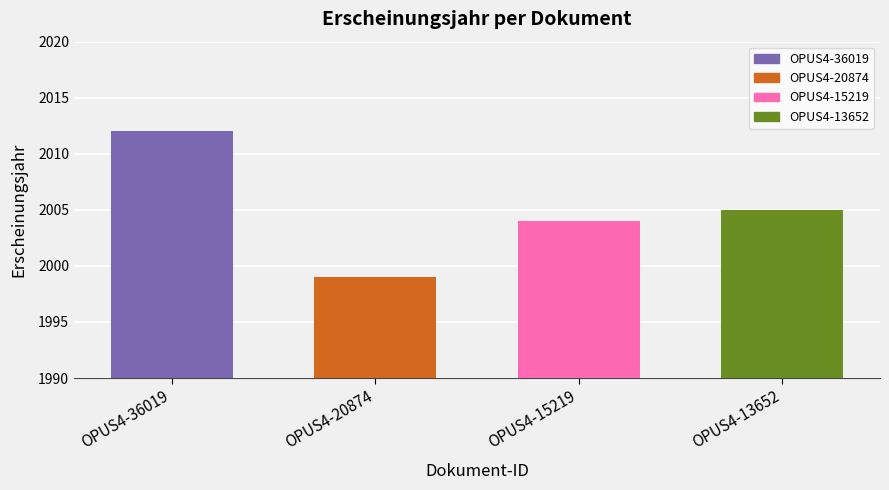

List the labels in order of value, smallest first.

OPUS4-20874, OPUS4-15219, OPUS4-13652, OPUS4-36019